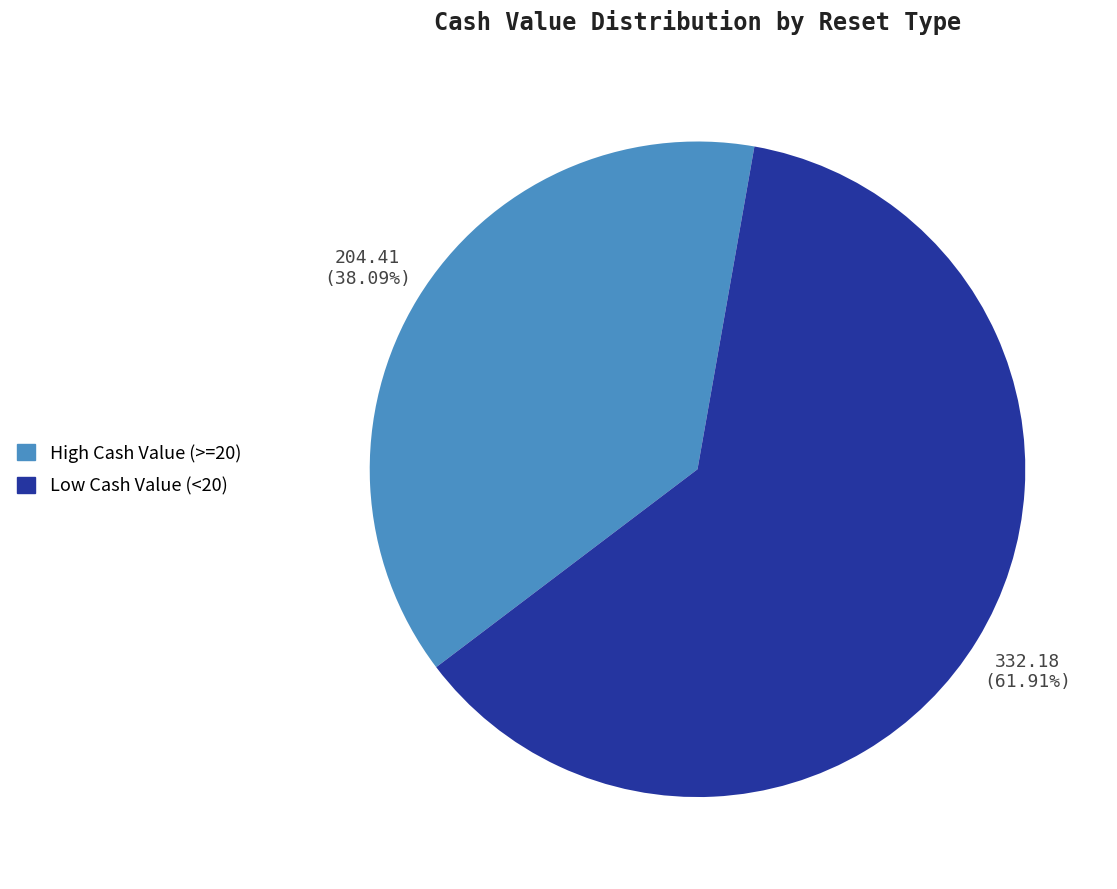

Is there a majority slice in this chart?

Yes